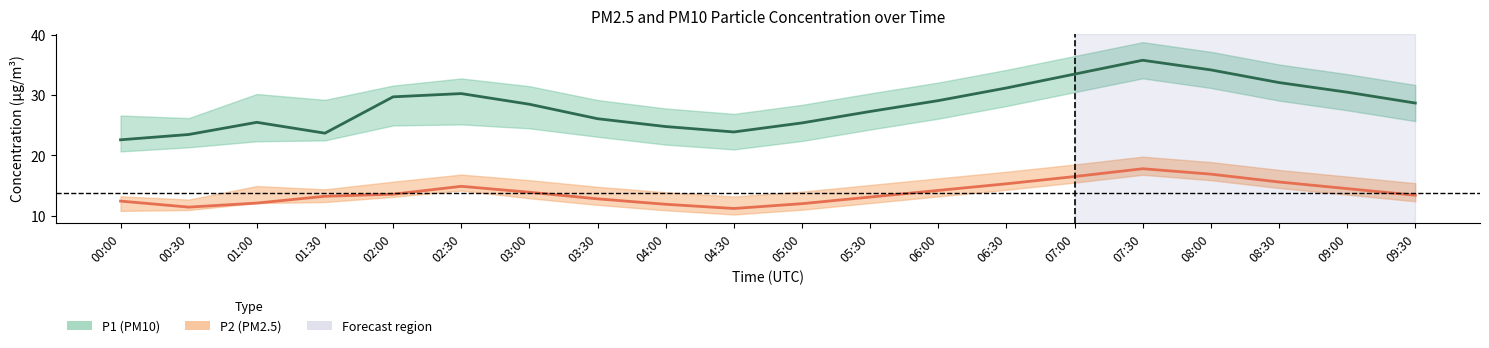

What is the difference between the P2 (PM2.5) values at 04:00 and 07:30?

5.9